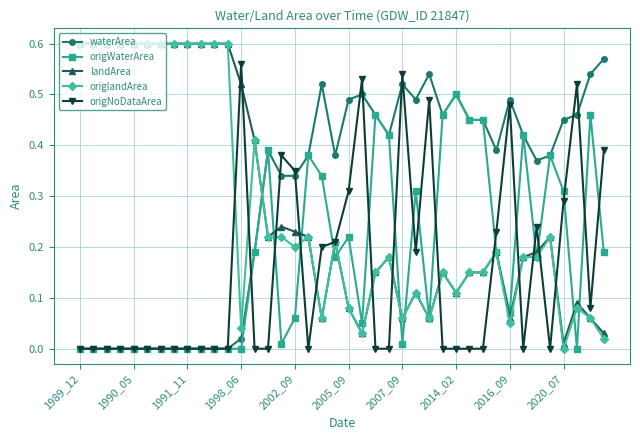

After their last crossing, which series has the higher values: landArea or waterArea?

waterArea